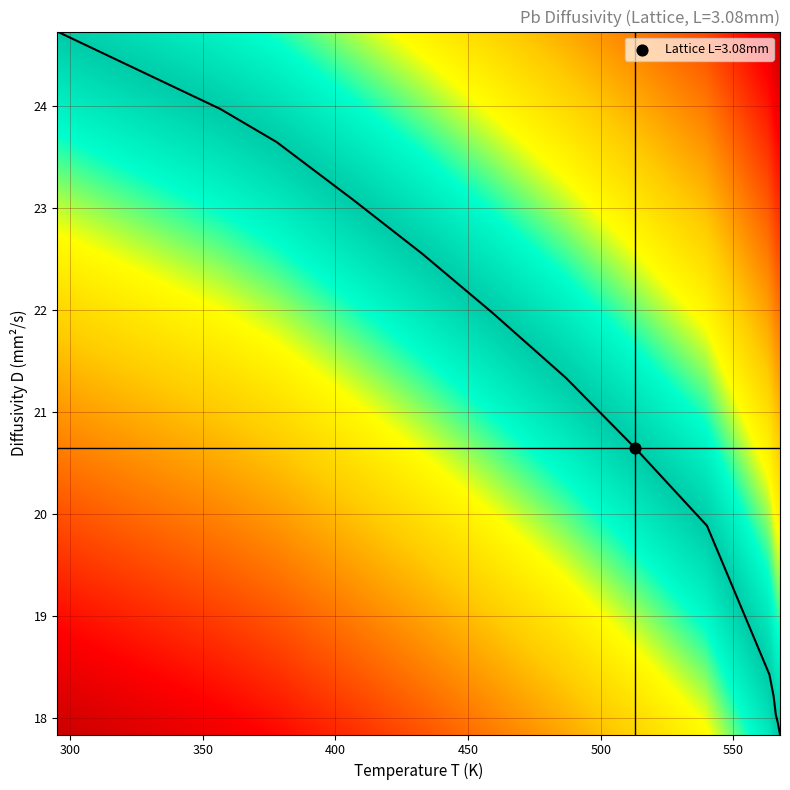

What is the difference between the maximum and minimum values?

6.9